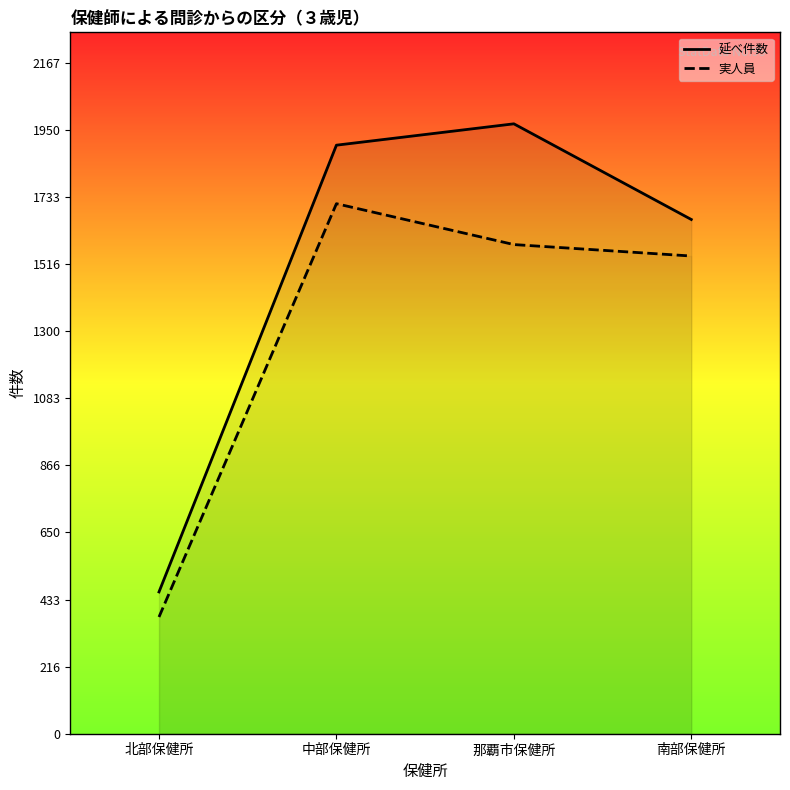

The 延べ件数 series shows 1901 at 中部保健所. True or false?

True